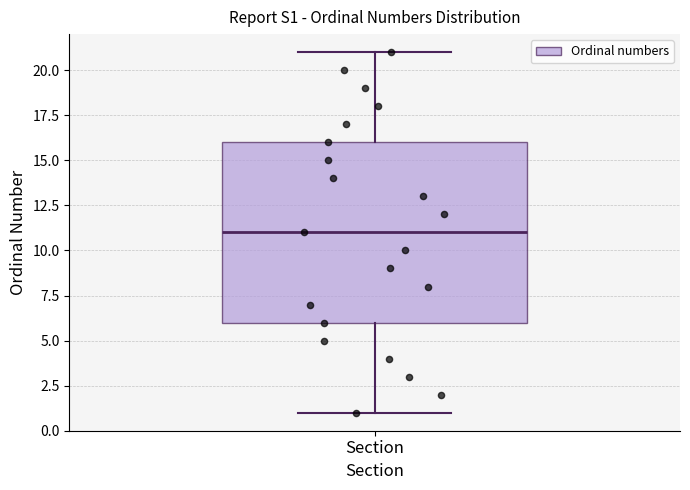

Transcribe this box plot: give where the median line is, the range the box spans, and where the two whiskers end, as read against the y-axis. The values are not printed on the chart, so give them approximately, as read against the axis.

median 11, box 6 to 16, whiskers 1 to 21